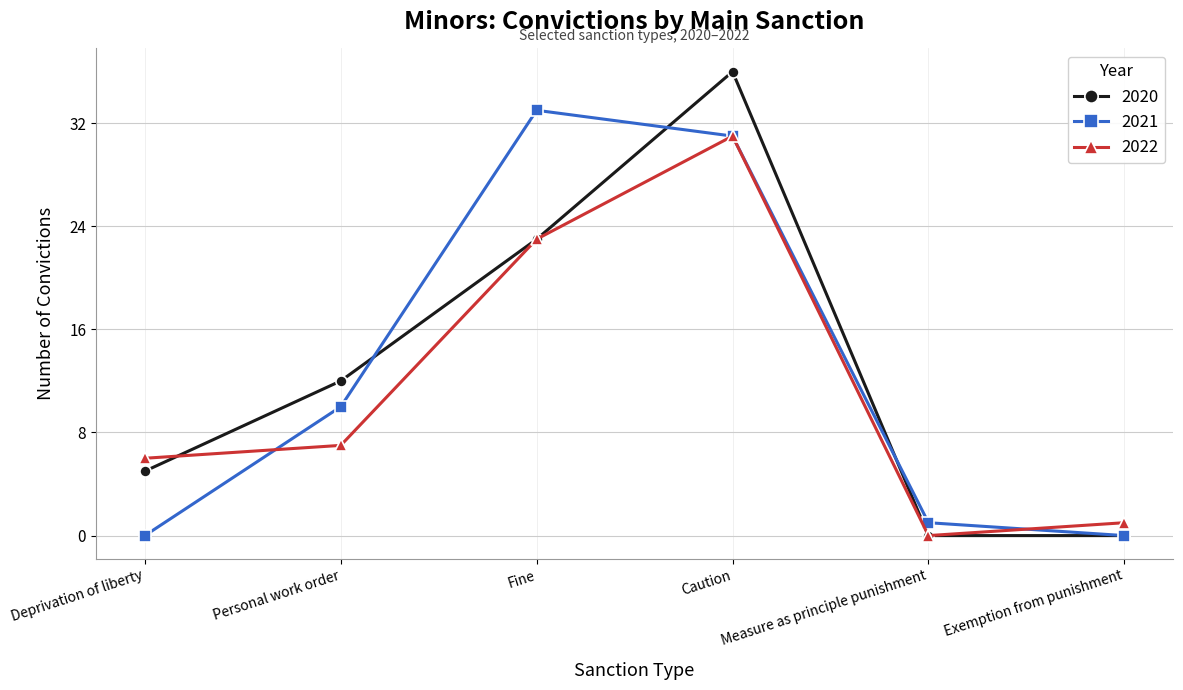

Reading right to left, transcribe all the data shown in this chart.

2020: 0	0	36	23	12	5
2021: 0	1	31	33	10	0
2022: 1	0	31	23	7	6